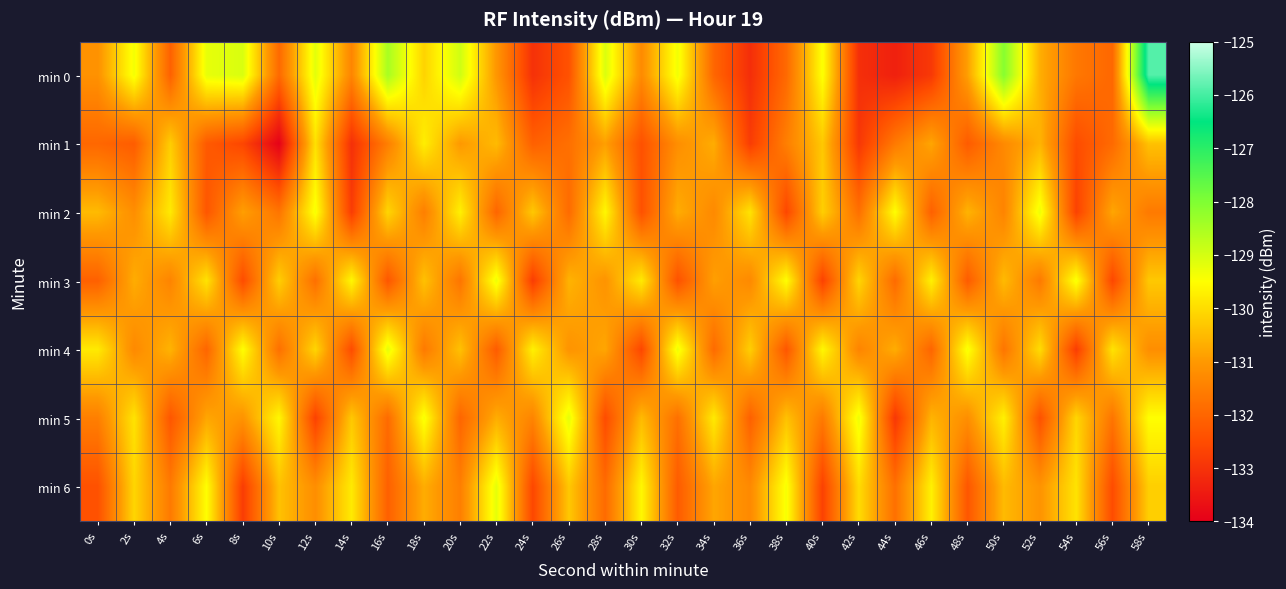

How many categories are shown in the chart?

30